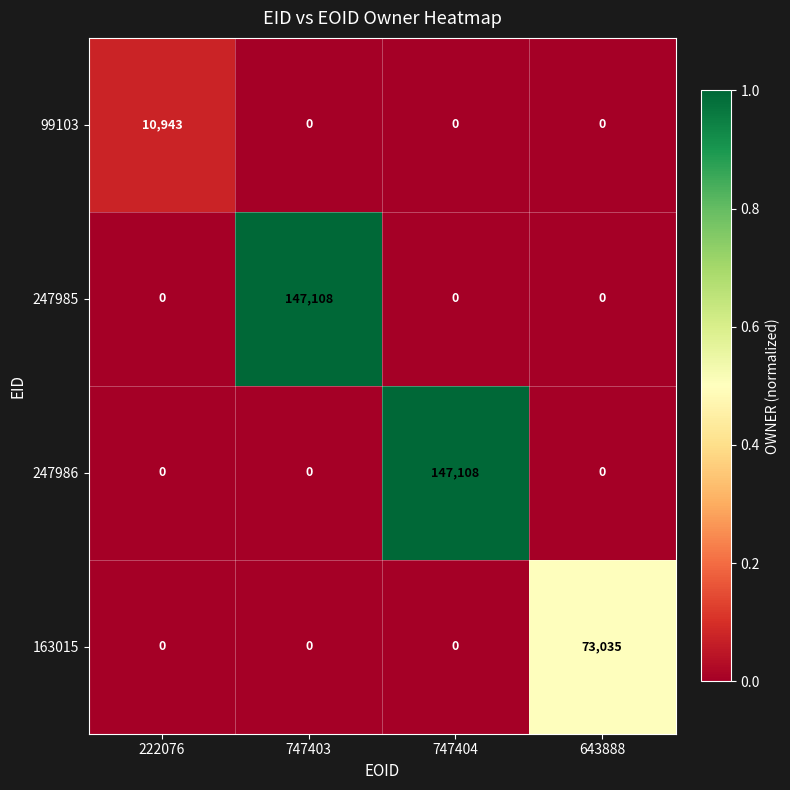

What is the difference between the 163015 values at 747404 and 643888?

73035